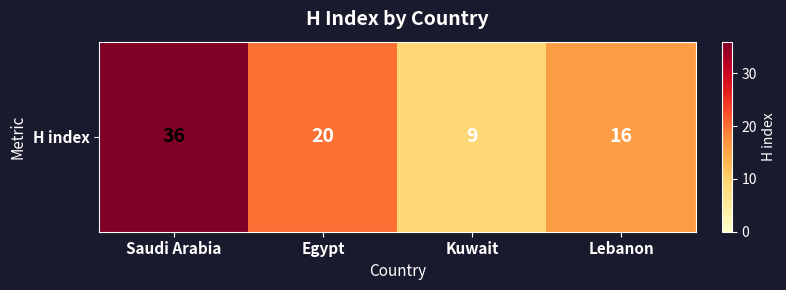

Reading right to left, list all the values displayed in this chart.

16	9	20	36